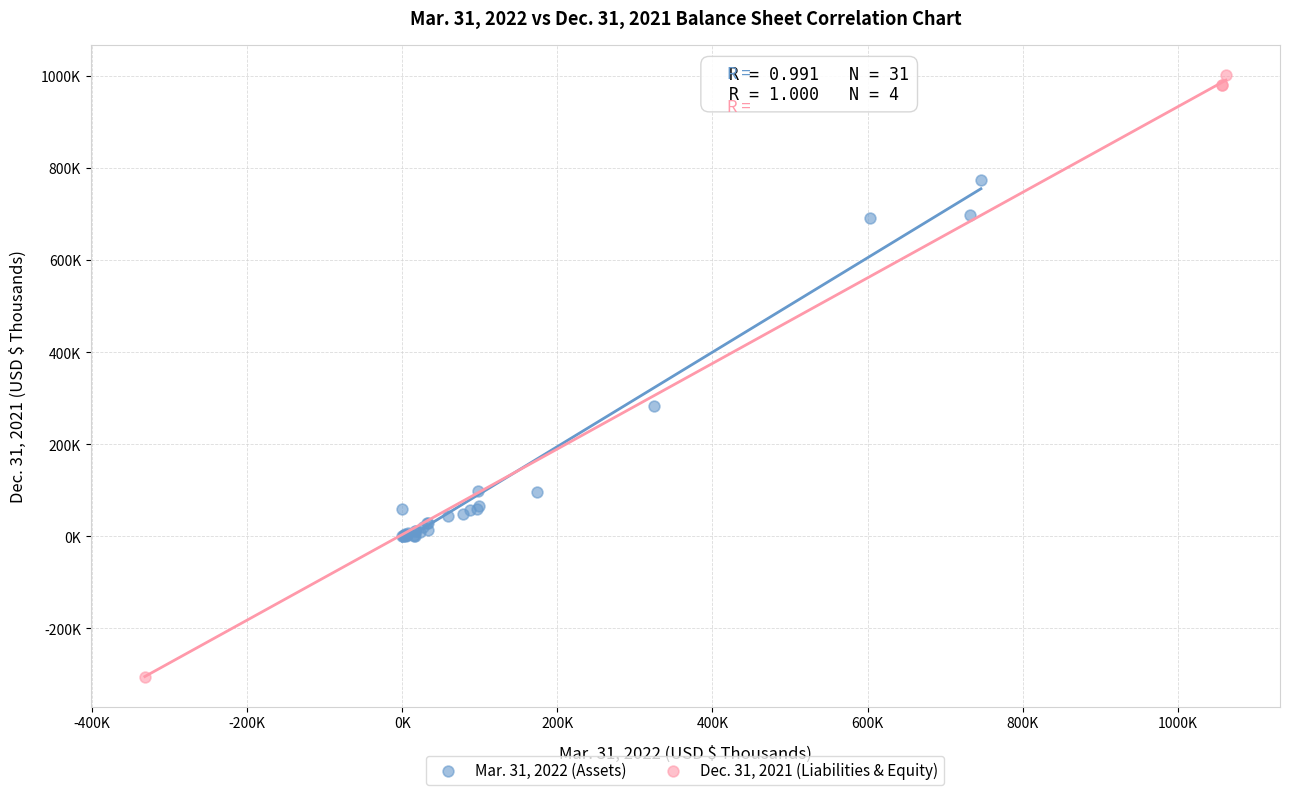

Which series contains the lowest Y value?

Dec. 31, 2021 (Liabilities & Equity)